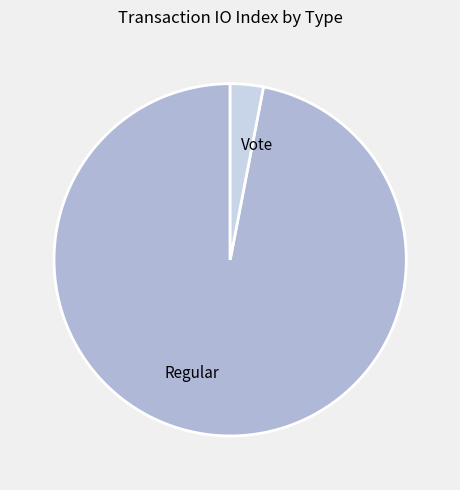

Do Vote and Regular together represent more than half of the pie?

Yes